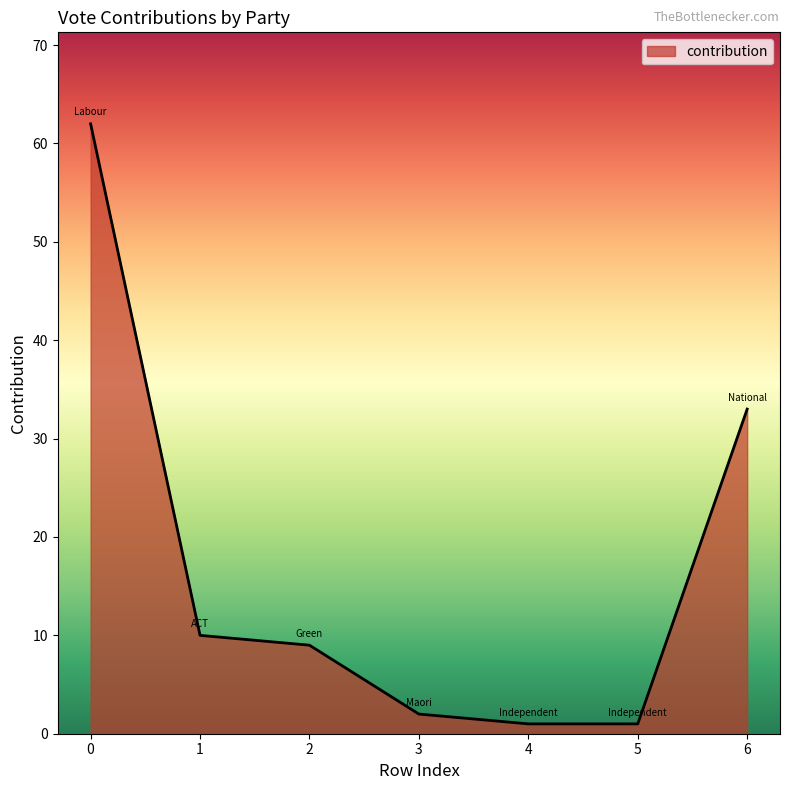

How many lines are shown in the chart?

1